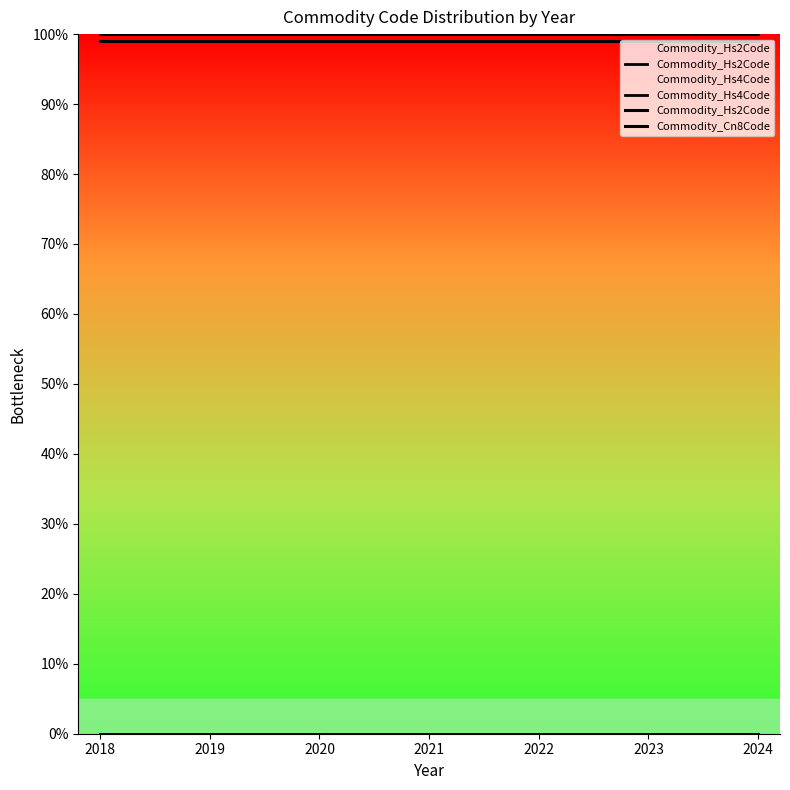

The Commodity_Hs4Code series shows 0.0 at 2022. True or false?

False